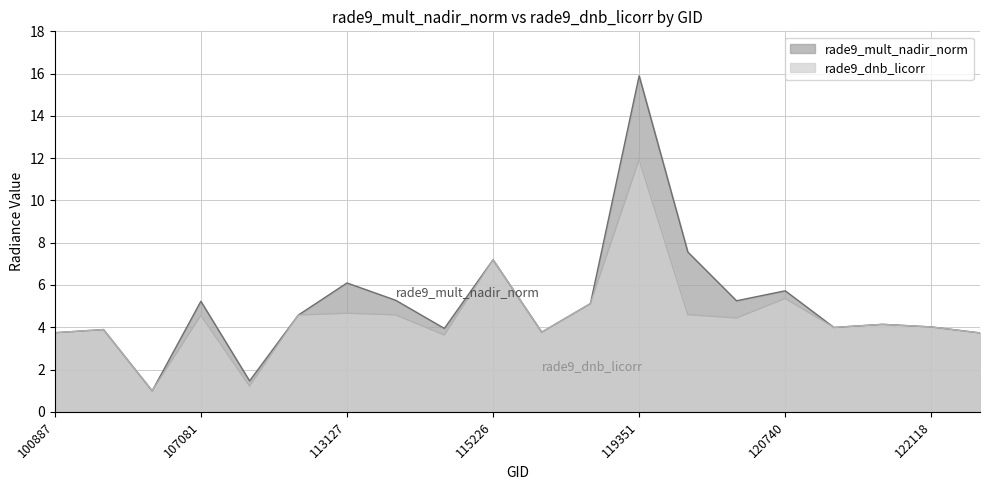

At which label does rade9_mult_nadir_norm reach its peak?

119351